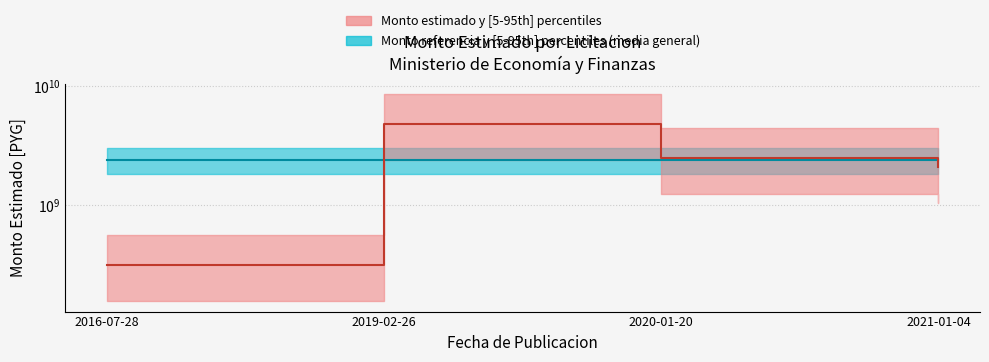

Approximately how many times larger is the value at 2020-01-20 compared to 2021-01-04?

1.2